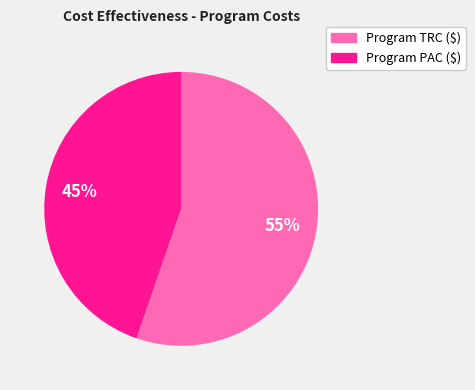

To the nearest percent, what is the average slice percentage?

50%